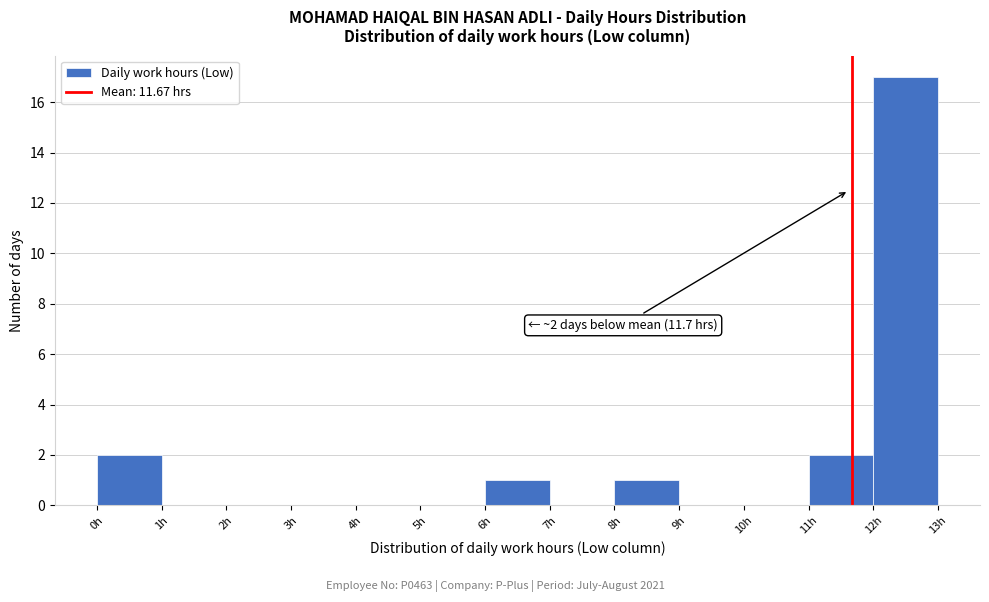

Which range on the x-axis has the tallest bar?

12 to 13